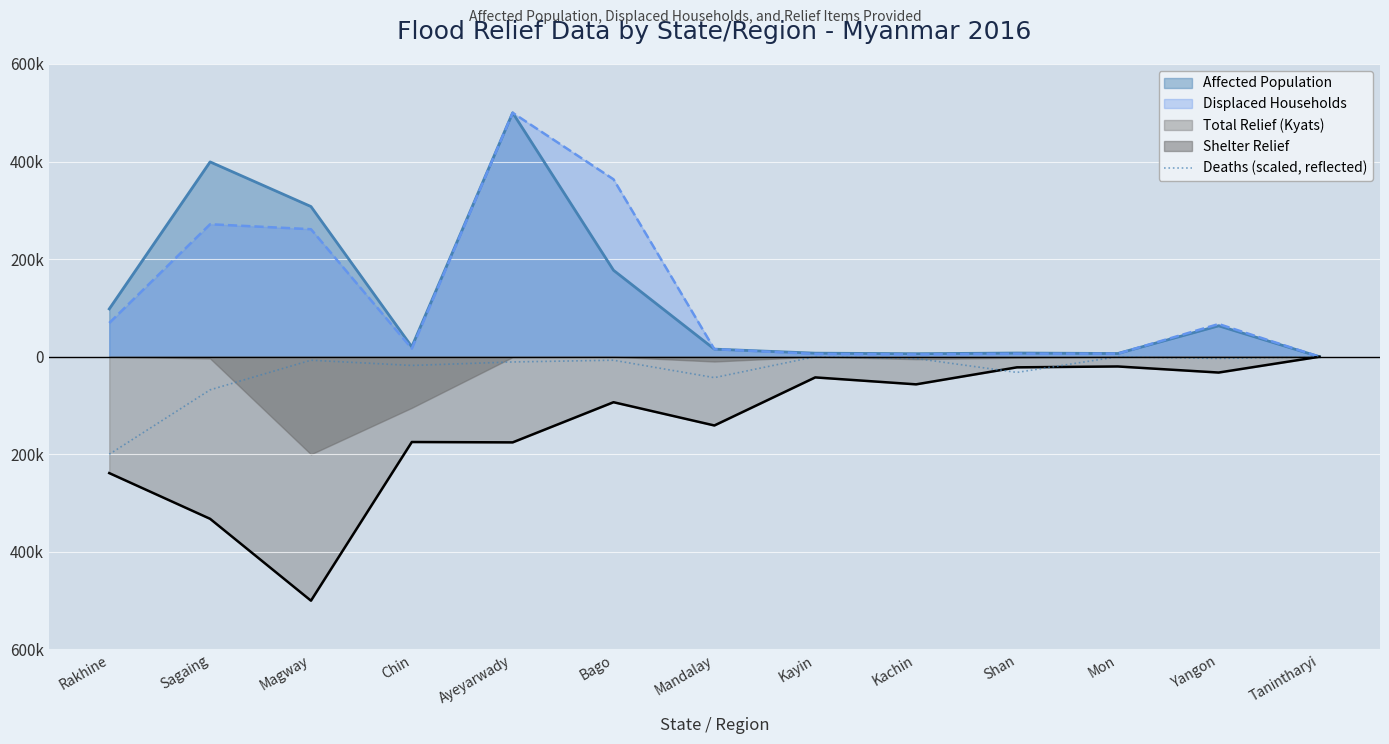

How many data points does each series have?

13